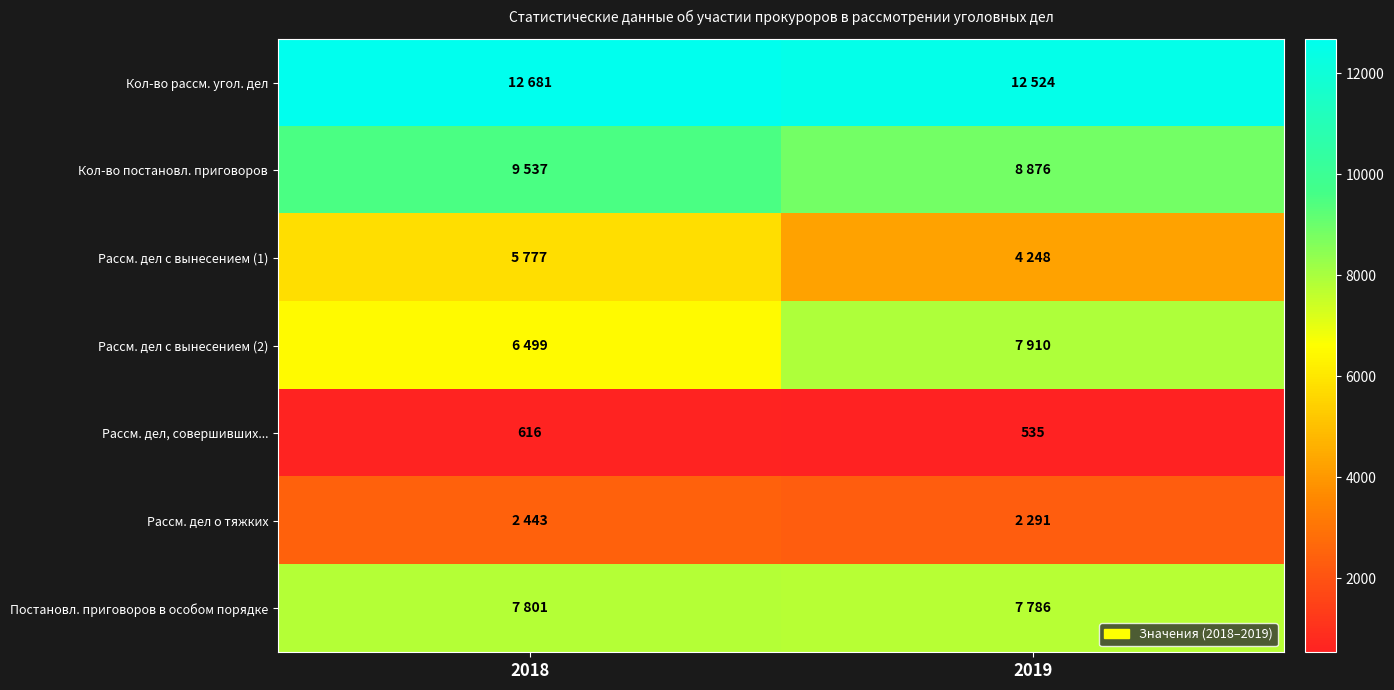

The value of Рассм. дел, совершивших... at 2018 is 616. True or false?

True